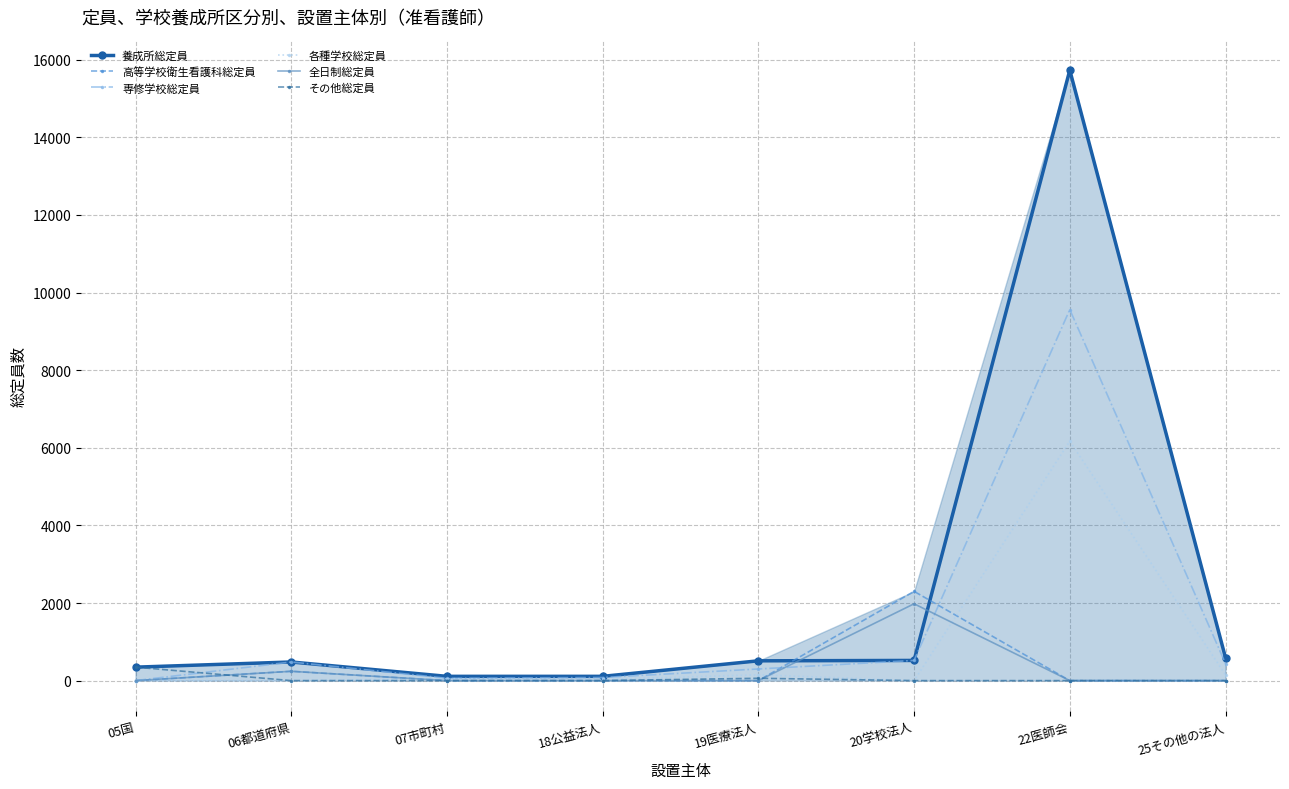

What is the difference between the 養成所総定員 values at 18公益法人 and 19医療法人?

400